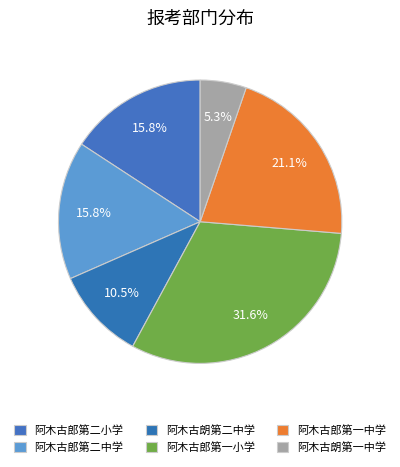

Is it true that 阿木古朗第一中学 is 5% of the pie?

True